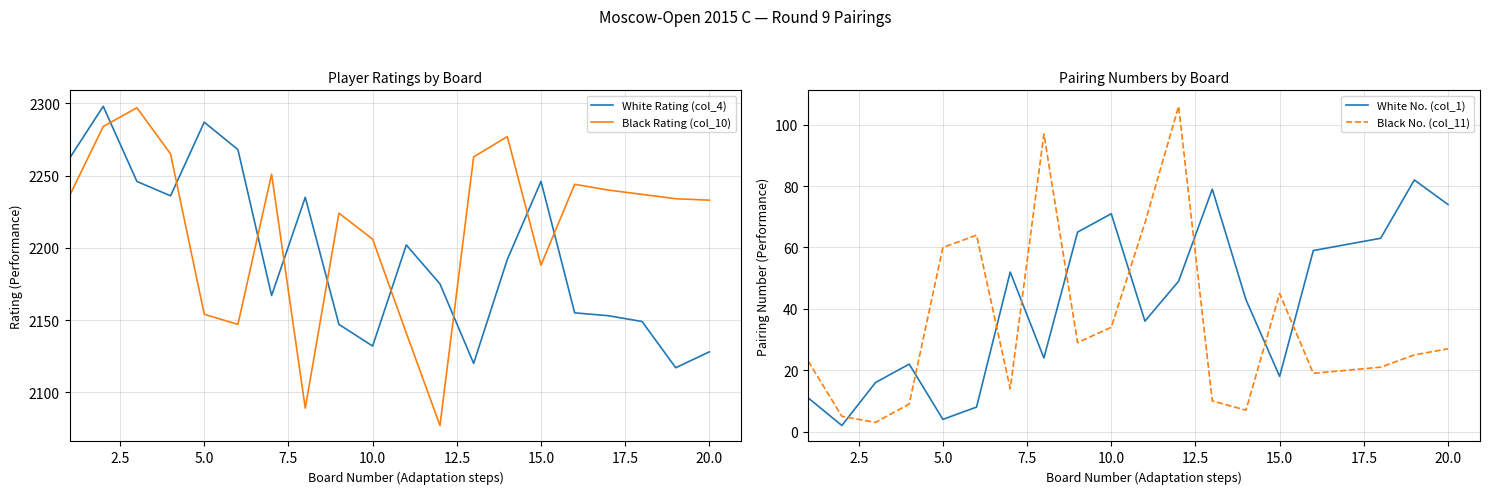

What is the lowest value of the Black Rating (col_10) series?

2077